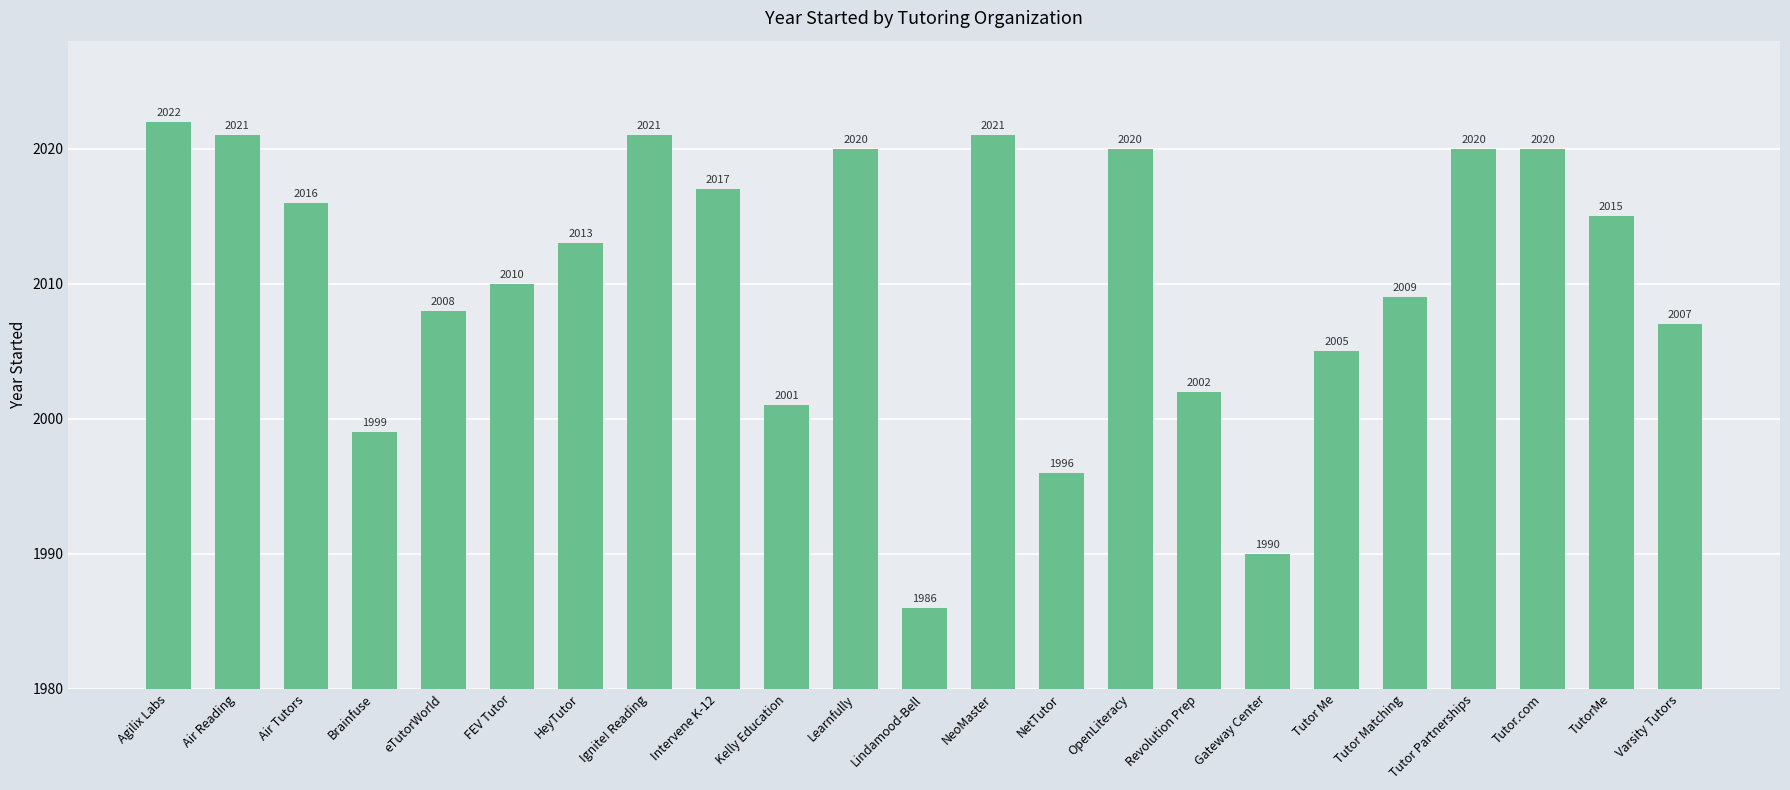

How many series are shown in this chart?

1